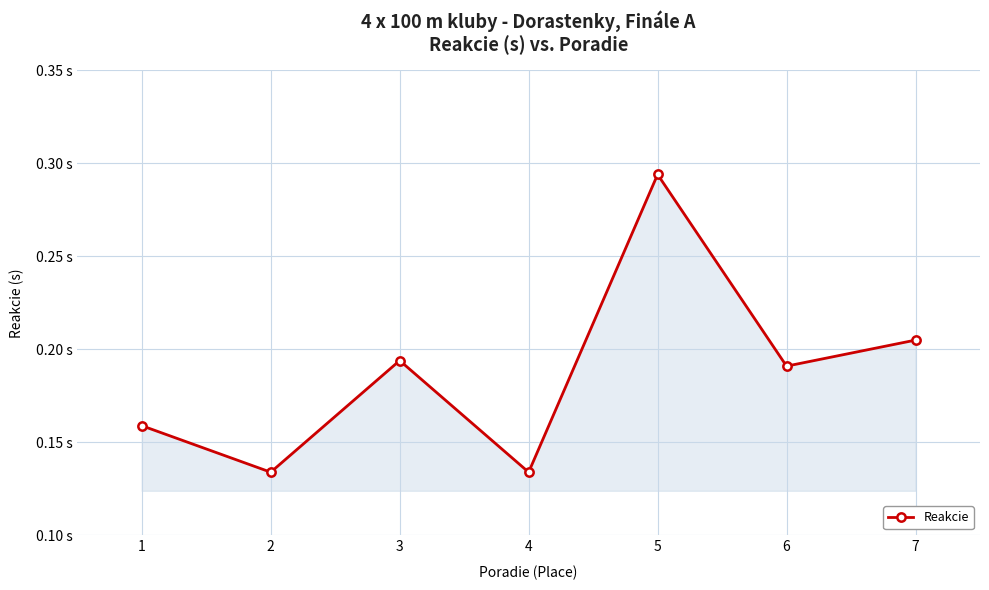

Reading left to right, transcribe all the data shown in this chart.

1=0.2	2=0.1	3=0.2	4=0.1	5=0.3	6=0.2	7=0.2